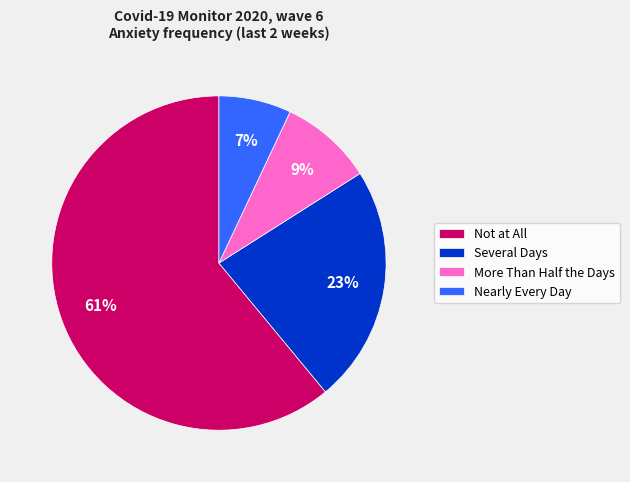

The Not at All slice represents 61% of the pie. True or false?

True